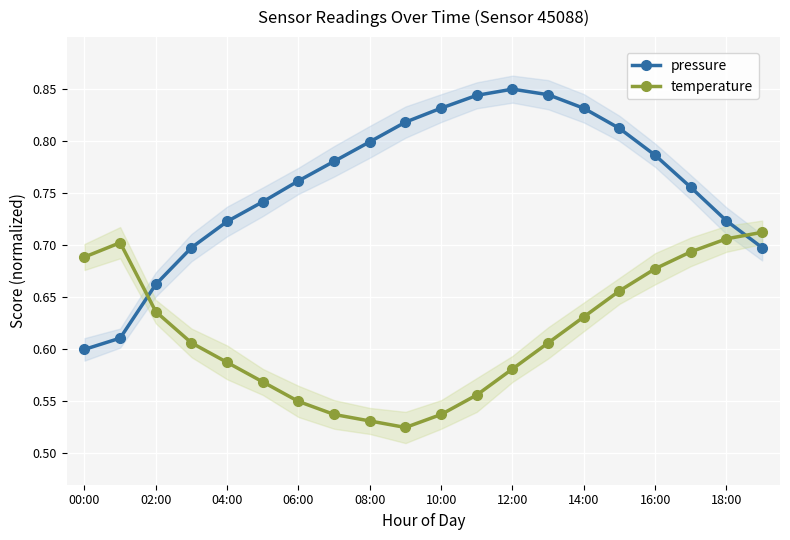

What is the value of the pressure point at the 4th from the left?

0.7